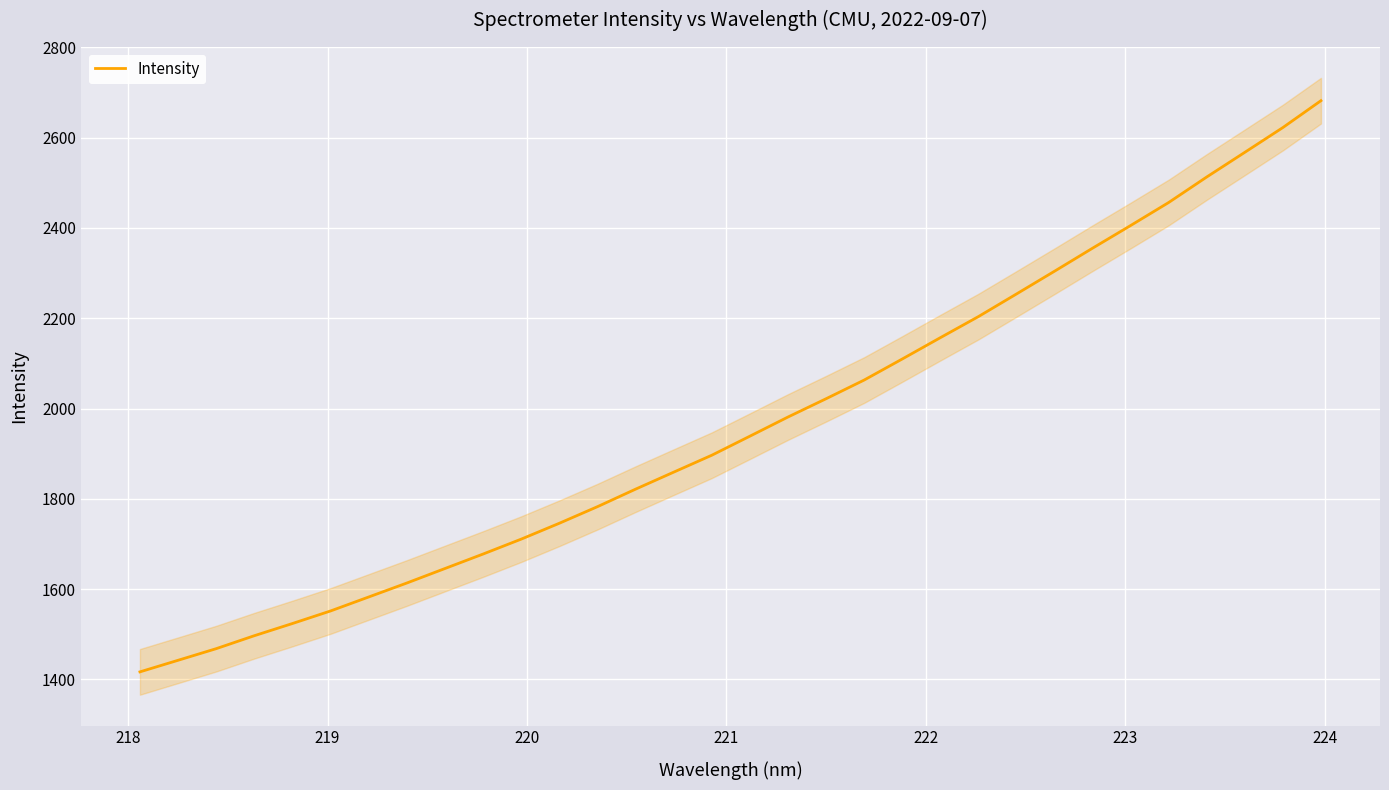

Reading left to right, extract all data points from this chart.

1416.9	1442.5	1468.3	1497.0	1524.0	1551.8	1582.7	1613.7	1645.8	1677.8	1710.8	1746.0	1782.7	1821.5	1859.1	1896.6	1938.7	1981.2	2021.6	2063.0	2109.6	2156.8	2203.5	2253.6	2304.0	2355.1	2405.3	2456.3	2512.8	2567.3	2622.2	2681.6